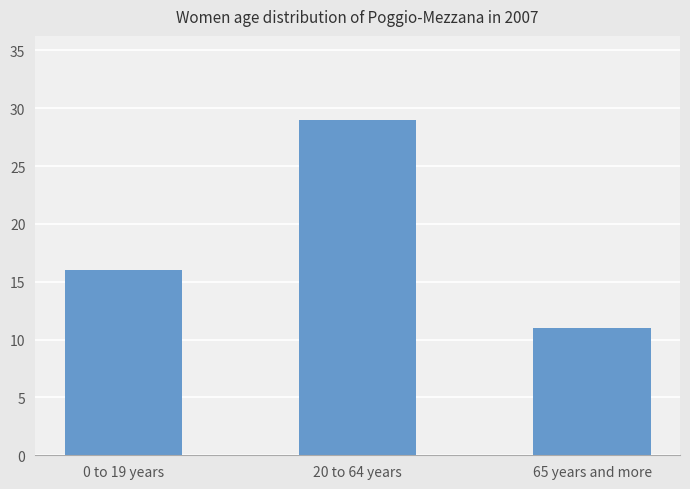

Reading left to right, what are all the values shown in this chart?

16	29	11